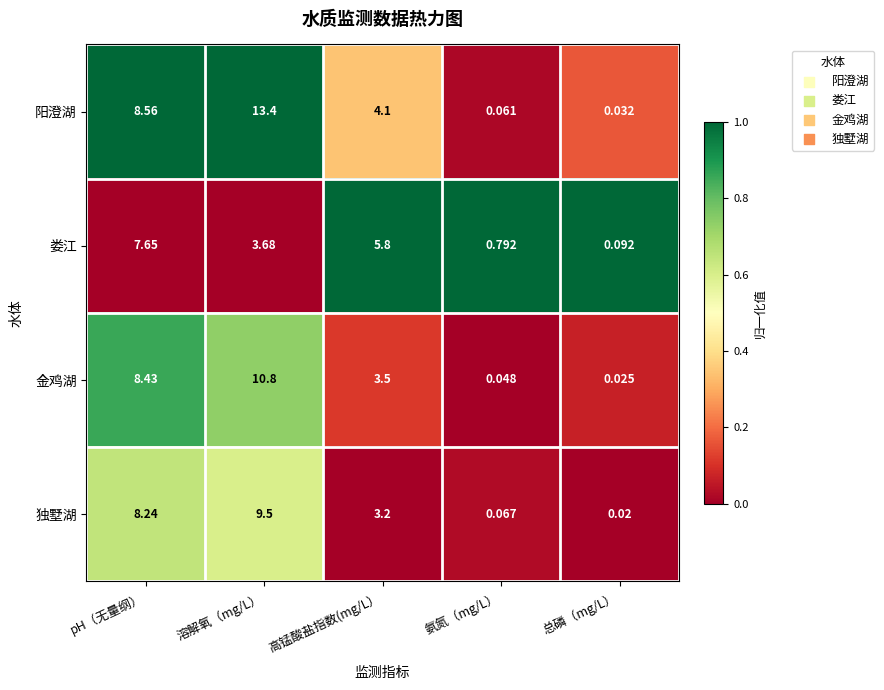

Where is 独墅湖 nearest to the value 4?

高锰酸盐指数(mg/L）